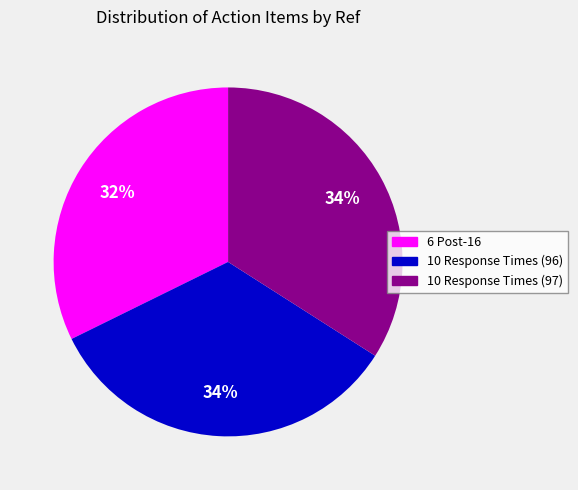

To the nearest percent, what percentage of the pie is 6 Post-16?

32%